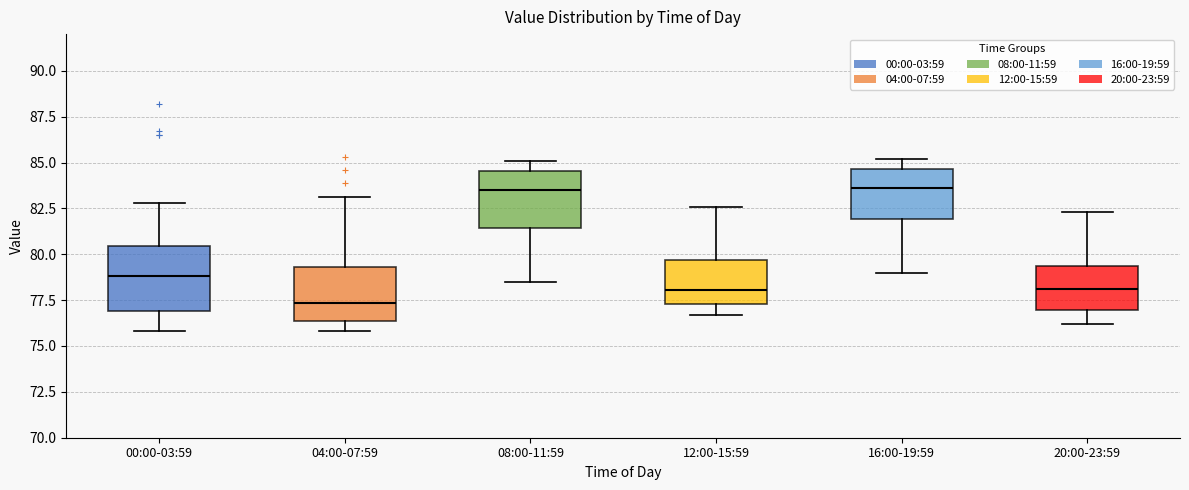

Reading left to right, read every box against the y-axis: the position of its median line, the range the box covers, and the ends of its whiskers. The values are not printed on the chart, so give them approximately, as read against the axis.

00:00-03:59: median 79.0, box 77.0 to 80.5, whiskers 76.0 to 83.0
04:00-07:59: median 77.5, box 76.5 to 79.5, whiskers 76.0 to 83.0
08:00-11:59: median 83.5, box 81.5 to 84.5, whiskers 78.5 to 85.0
12:00-15:59: median 78.0, box 77.5 to 79.5, whiskers 76.5 to 82.5
16:00-19:59: median 83.5, box 82.0 to 84.5, whiskers 79.0 to 85.0
20:00-23:59: median 78.0, box 77.0 to 79.5, whiskers 76.0 to 82.5